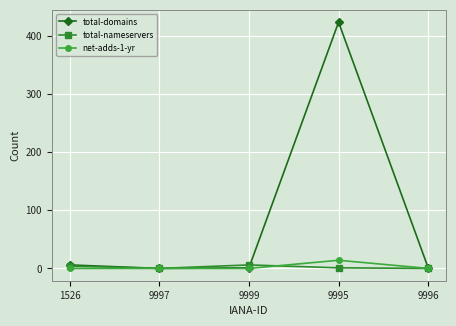

At which category is the sum across all series the highest?

9995